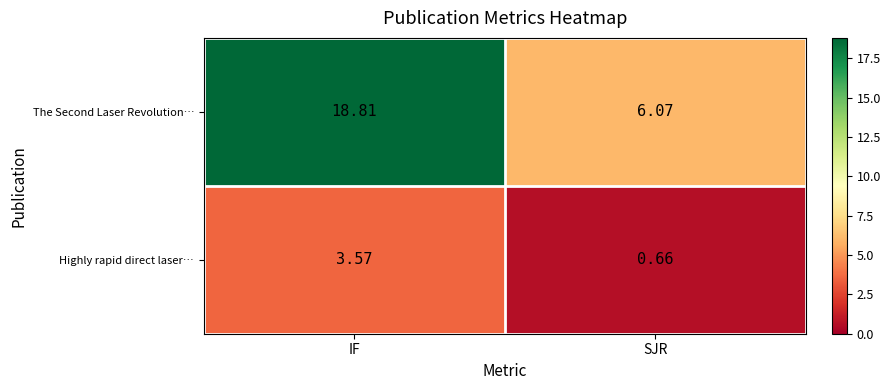

Is the value of Highly rapid direct laser… at IF greater than the value of The Second Laser Revolution… at SJR?

No